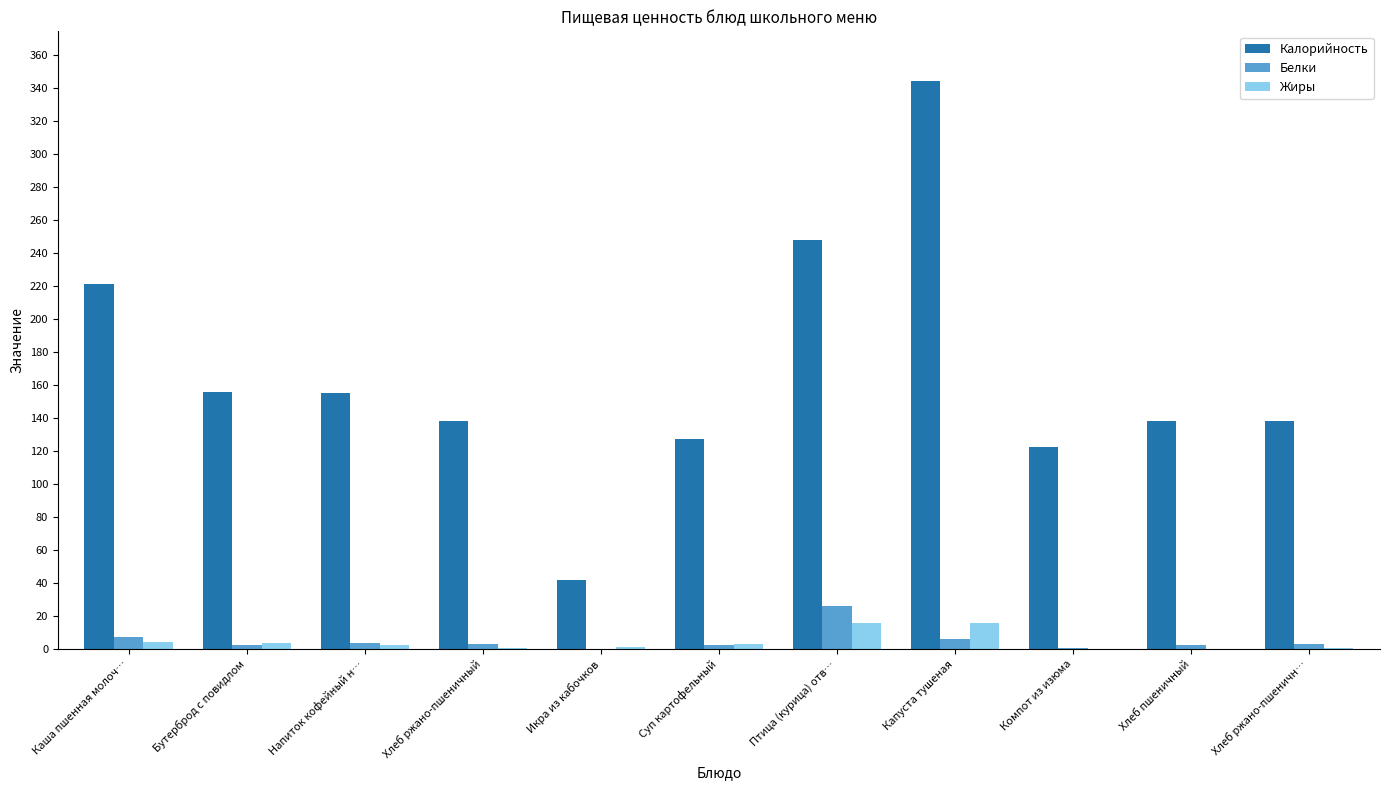

True or false: Калорийность has a value of 122.2 at Компот из изюма.

True